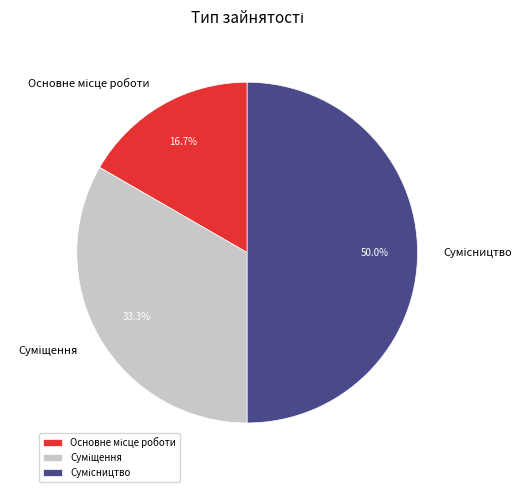

How many slices are in this pie chart?

3